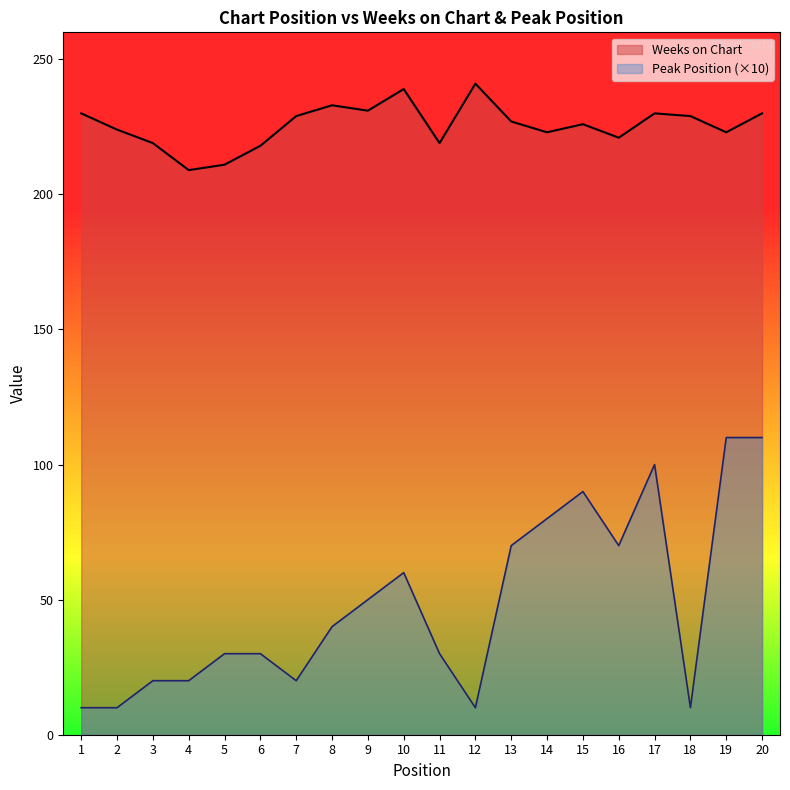

At 4, list the series in order from smallest to largest.

Peak Position (×10), Weeks on Chart